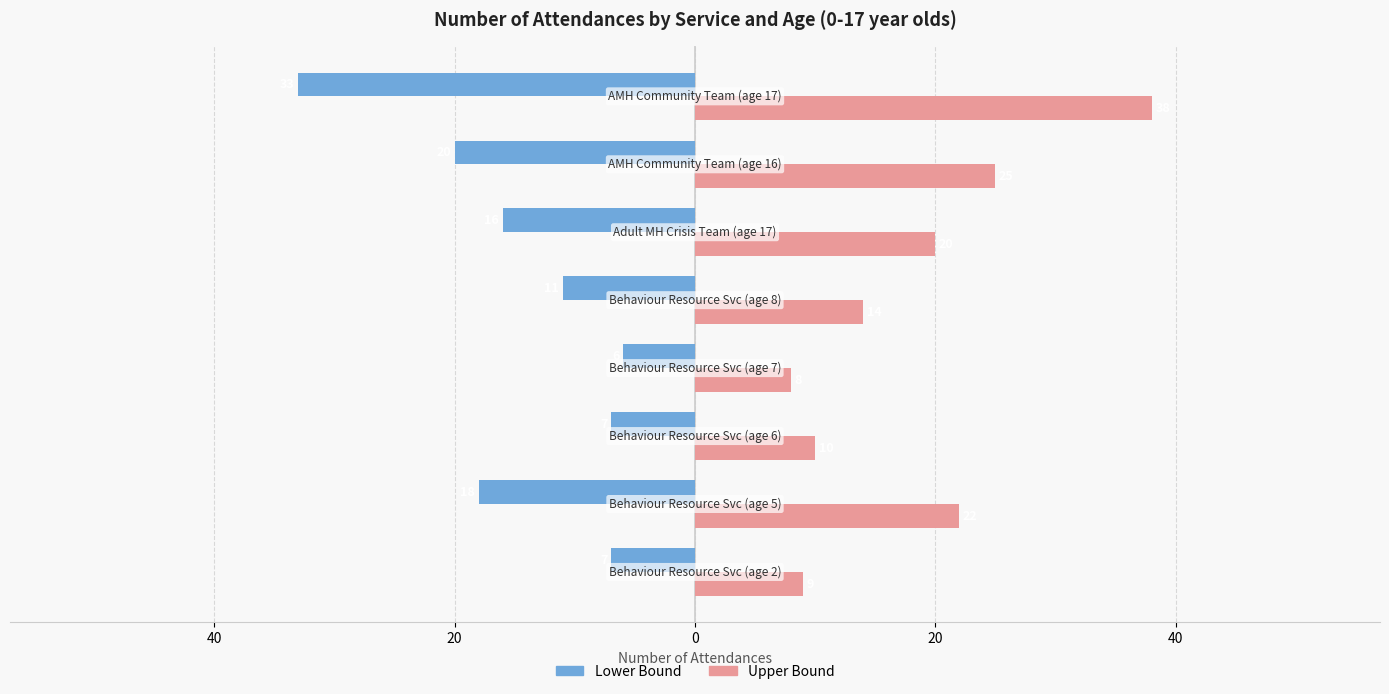

Which series has the largest total across all categories?

Upper Bound